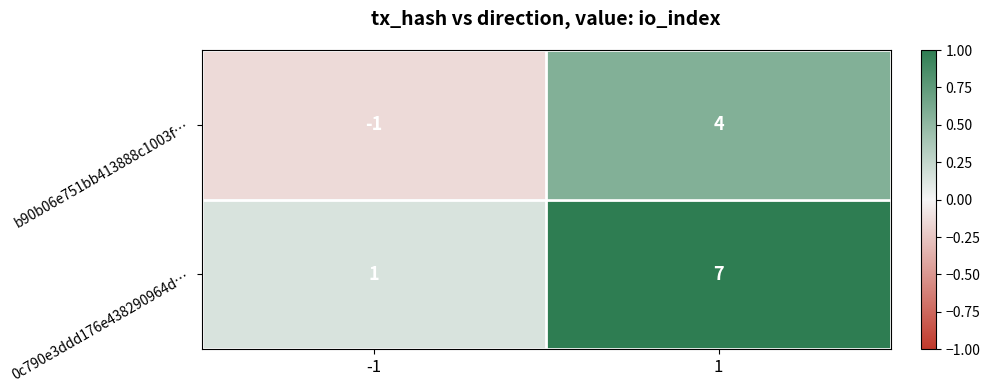

Reading right to left, transcribe all the data shown in this chart.

b90b06e751bb413888c1003f…: 4	-1
0c790e3ddd176e438290964d…: 7	1